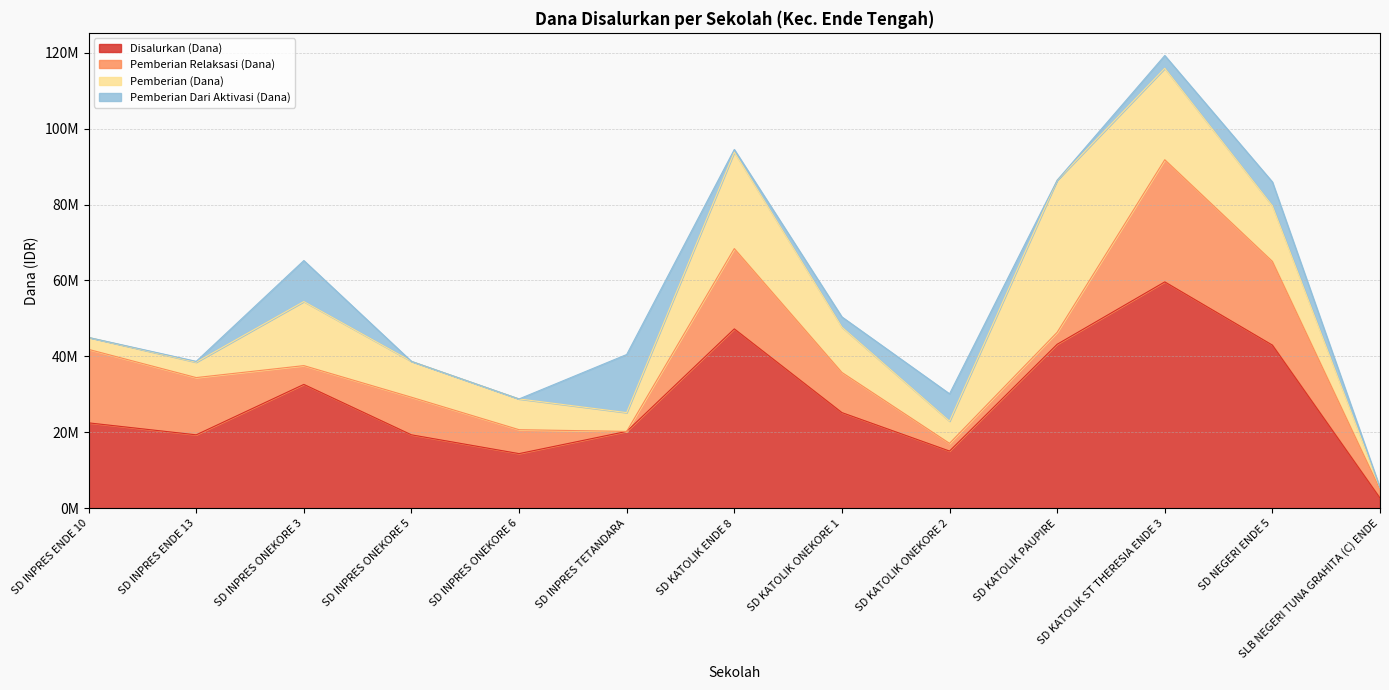

What position from the right is SD KATOLIK ONEKORE 1?

6